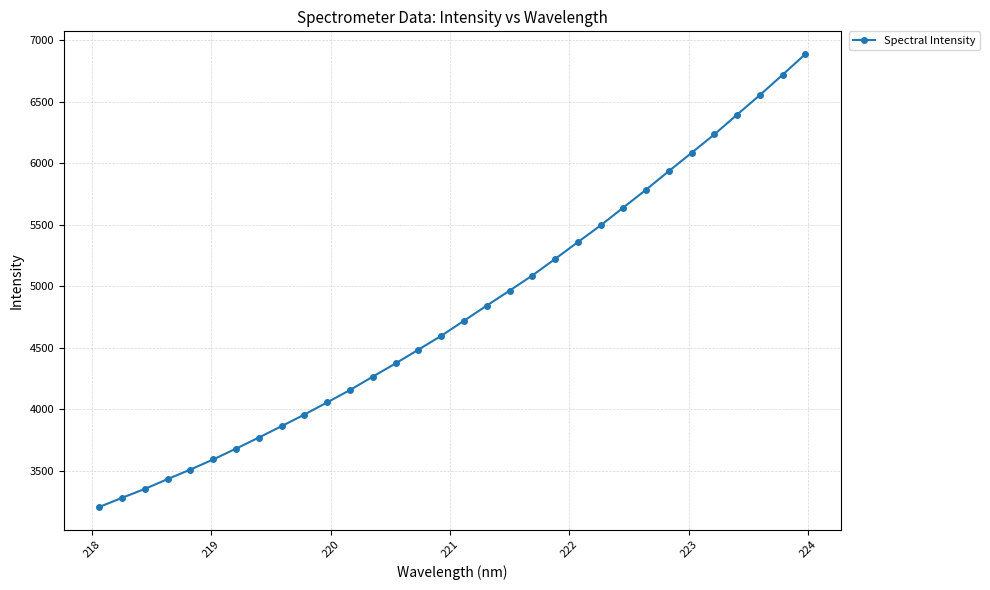

What is the difference between the maximum and minimum values?

3680.9